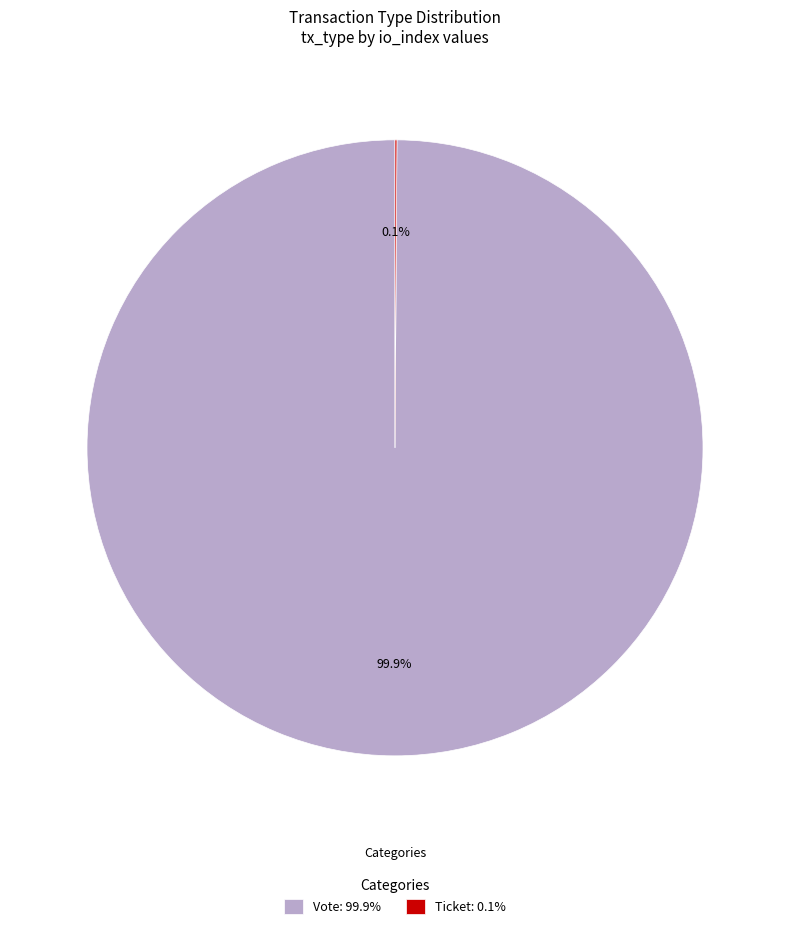

Is there a majority slice in this chart?

Yes